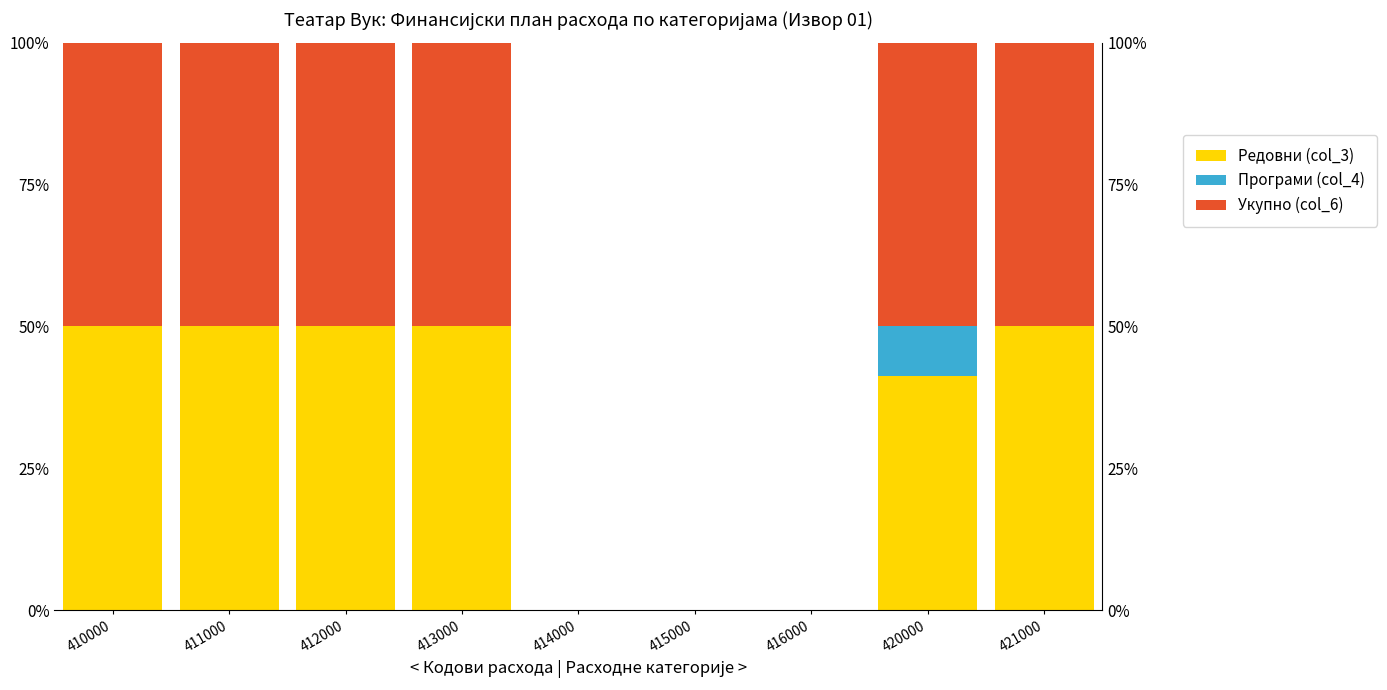

What is the sum of the Програми (col_4) values at 420000 and 412000?

8.6